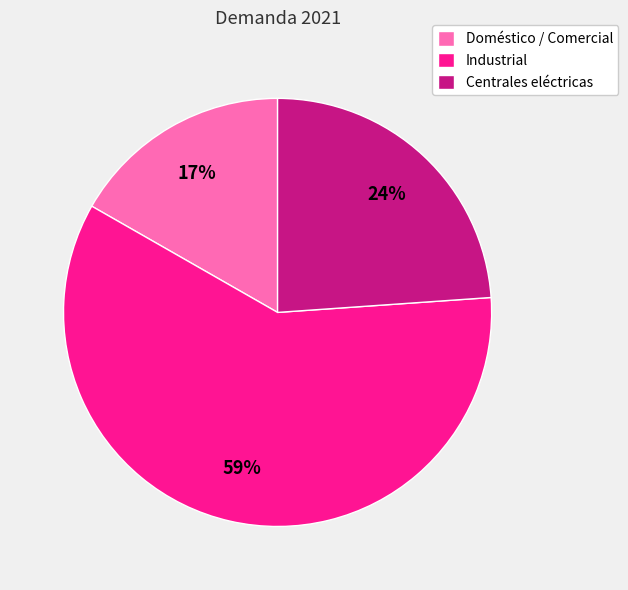

Is there a majority slice in this chart?

Yes